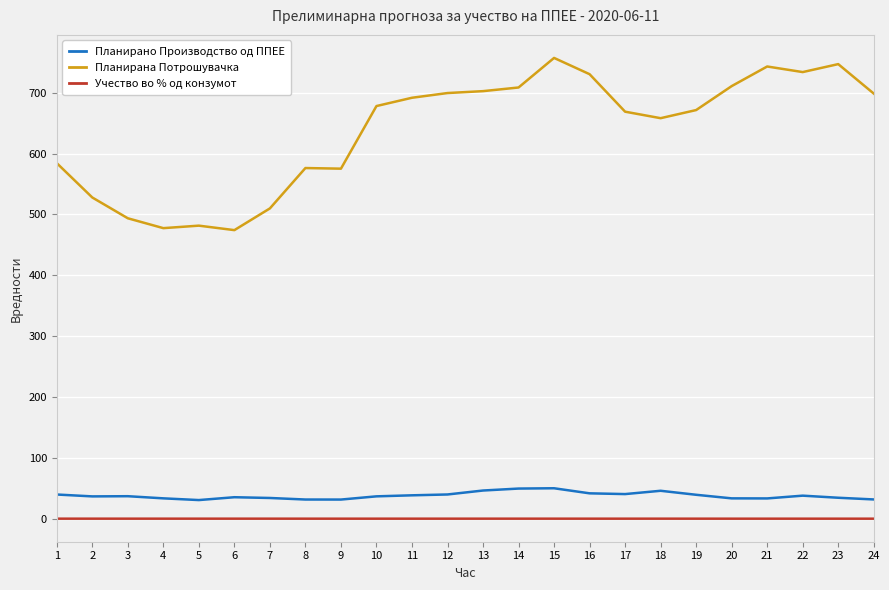

How many lines are shown in the chart?

3